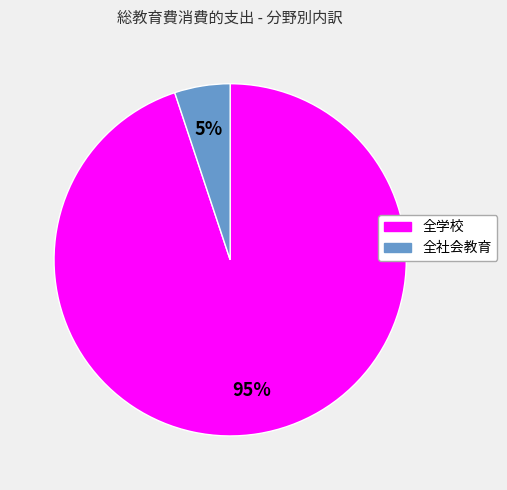

Which category has the biggest portion of the pie?

全学校